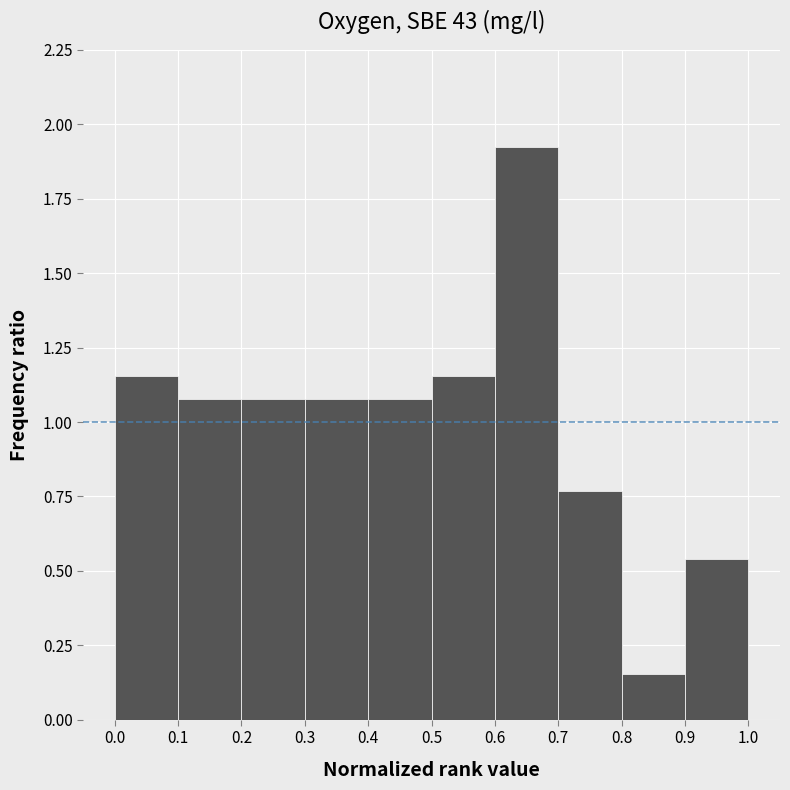

Which range on the x-axis has the tallest bar?

0.6 to 0.7